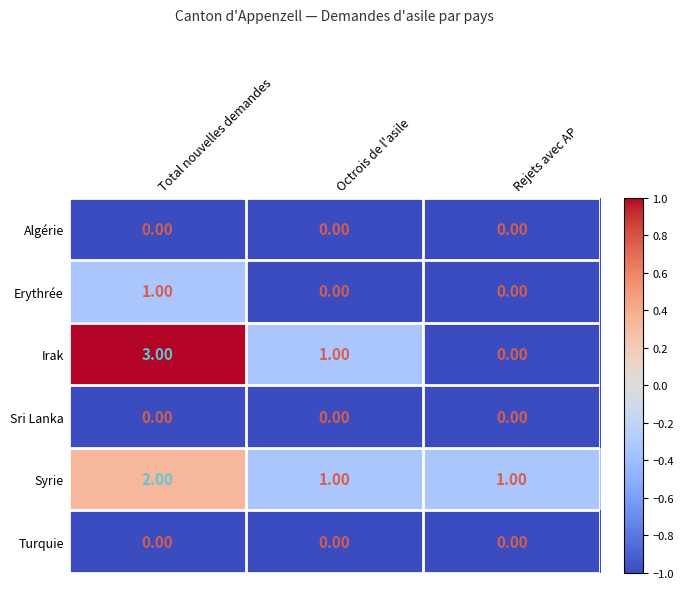

Which series changed the most between Total nouvelles demandes and Rejets avec AP?

Irak